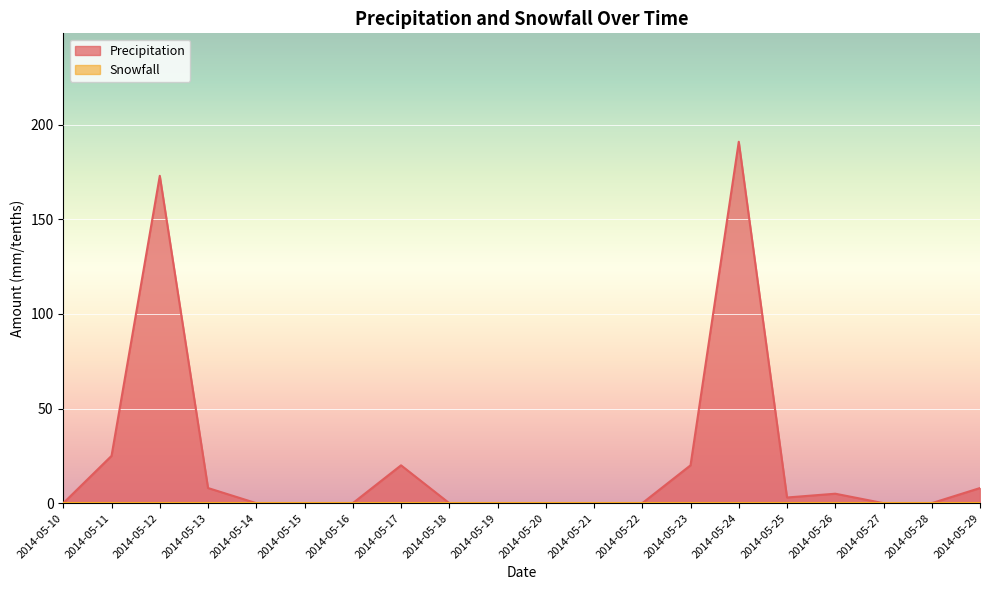

What is the change in value from 2014-05-13 to 2014-05-15?

-8